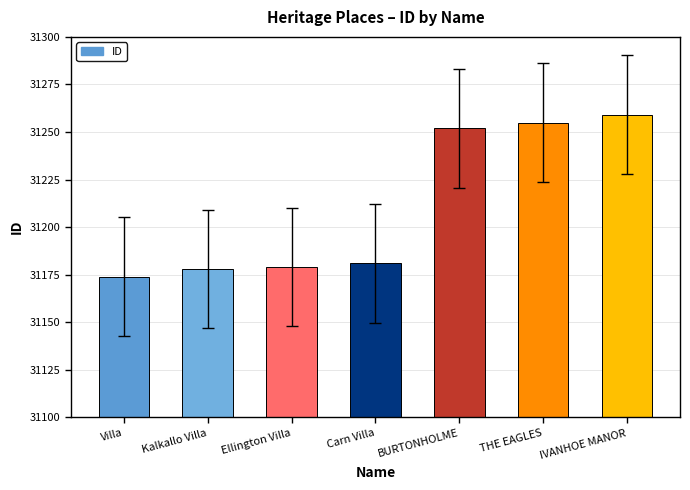

What is the label of the 3rd bar from the left?

Ellington Villa